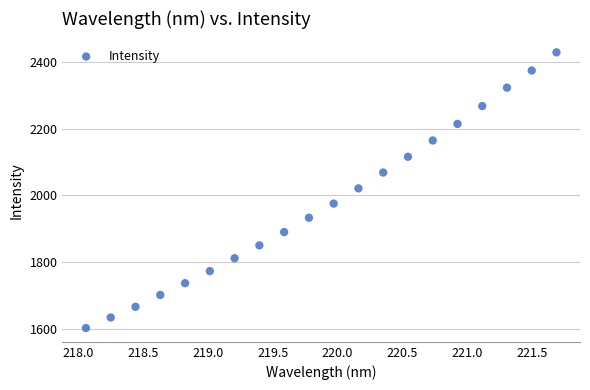

What is the range of X values (max minus min)?

3.6